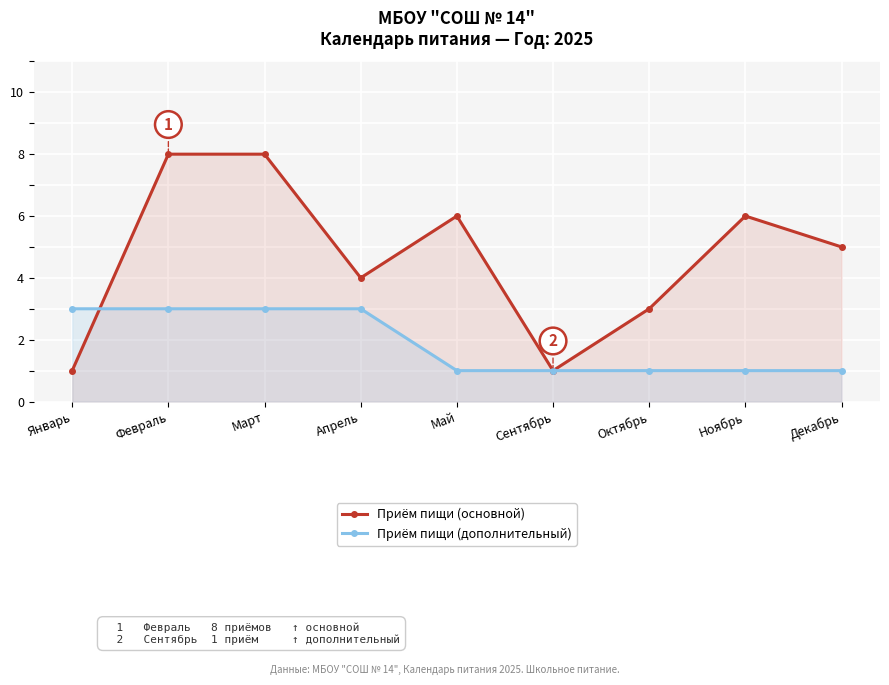

What is the average value of the Приём пищи (основной) series?

5